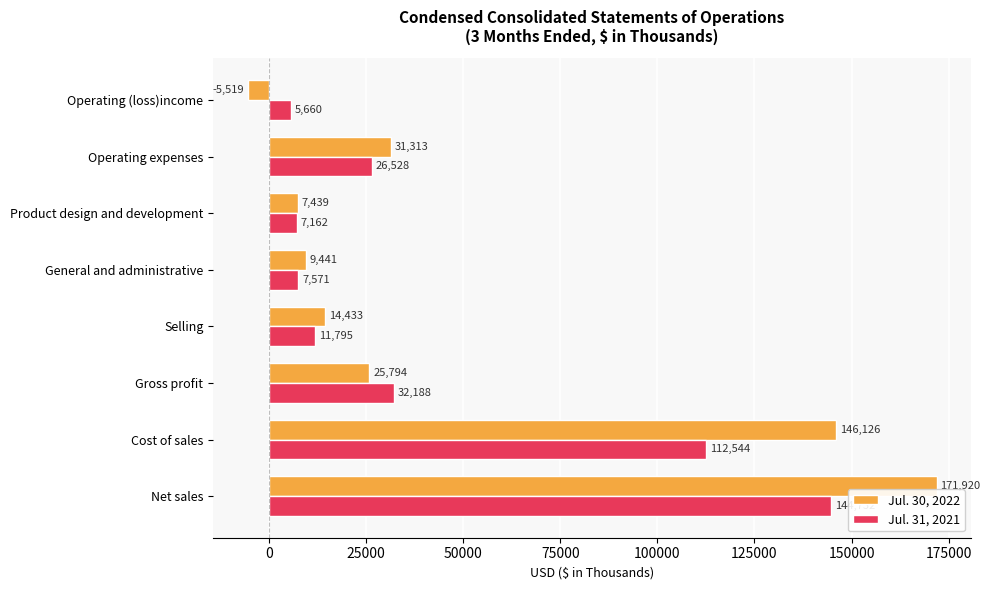

Count the number of data series in this chart.

2